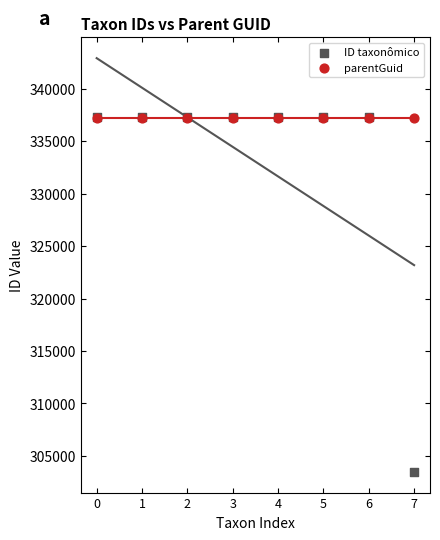

Which series contains the highest Y value?

ID taxonômico